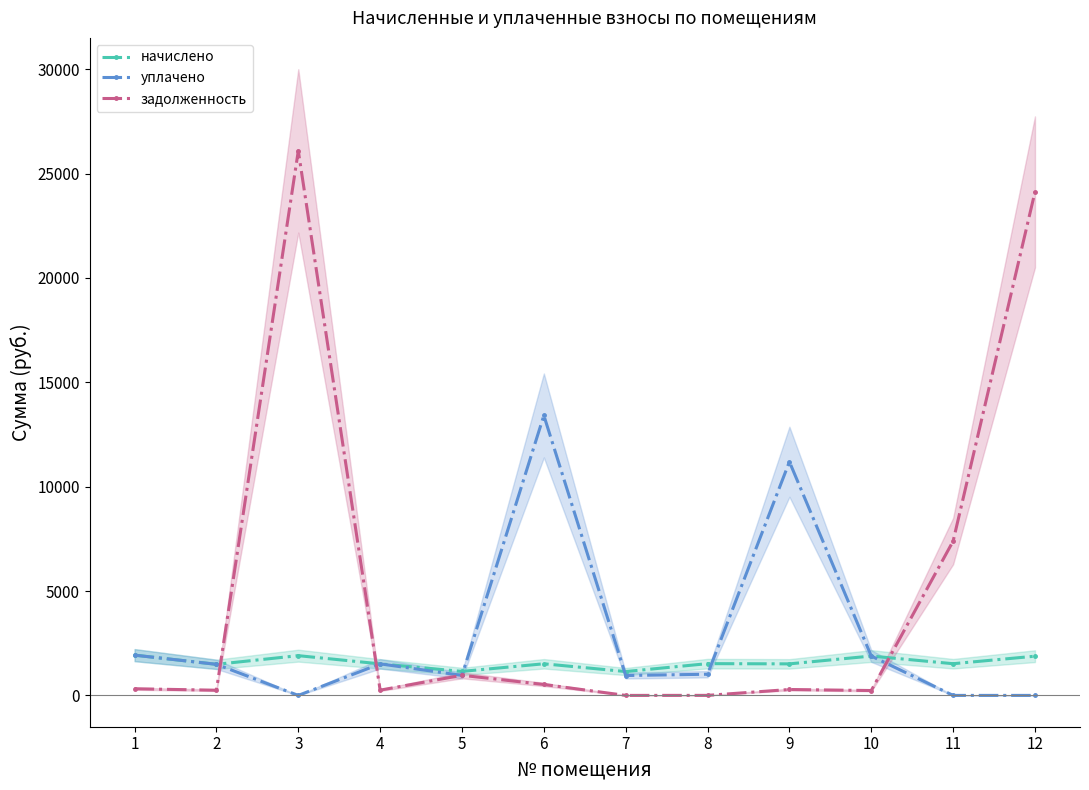

At which category is the sum across all series the highest?

3